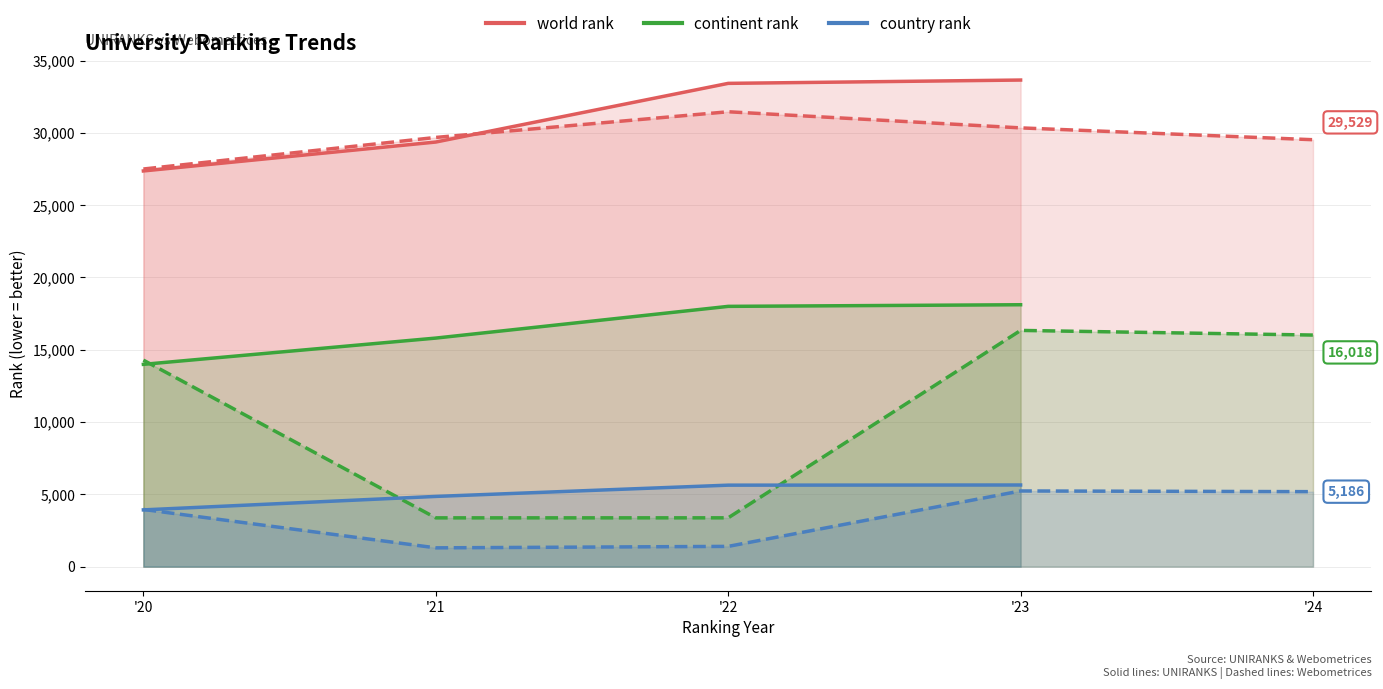

How many distinct data groups are displayed?

3